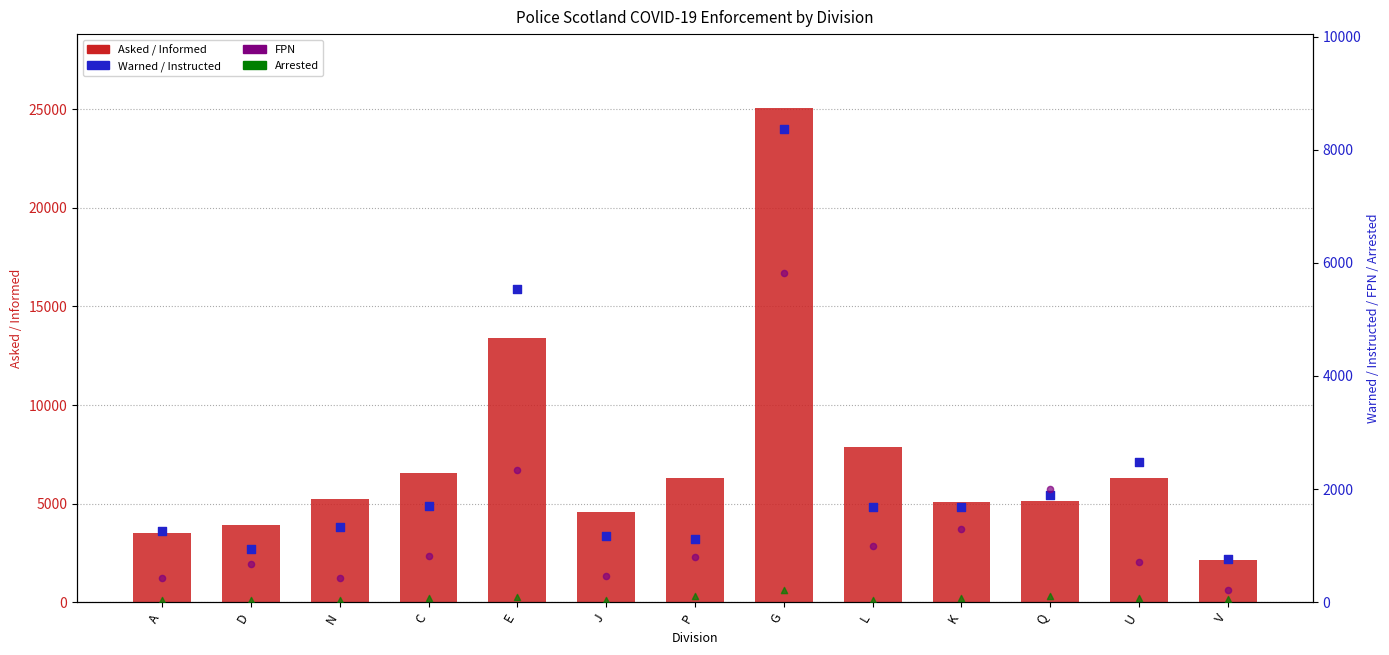

Which series reaches the maximum Y coordinate?

Asked / Informed